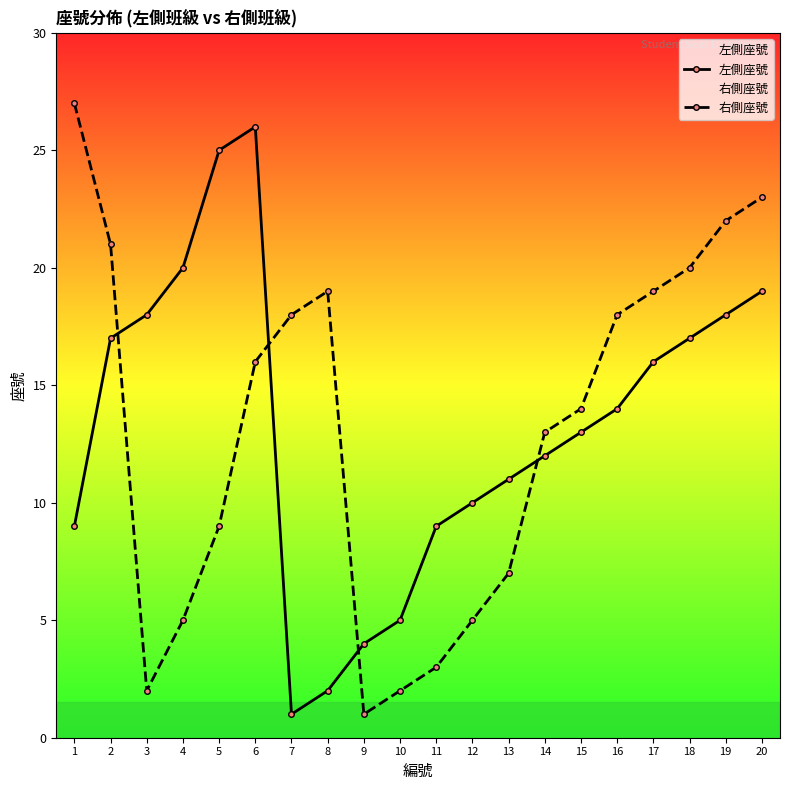

What are all the series names shown in the legend?

左側座號, 右側座號